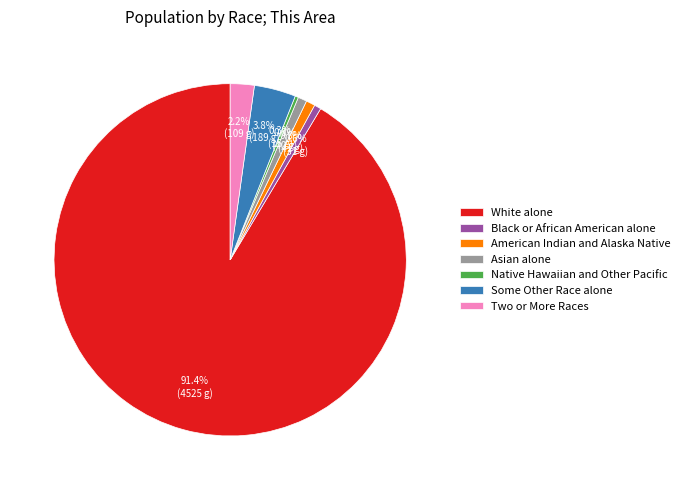

To the nearest percent, what is the difference between the largest and smallest slice percentages?

91%